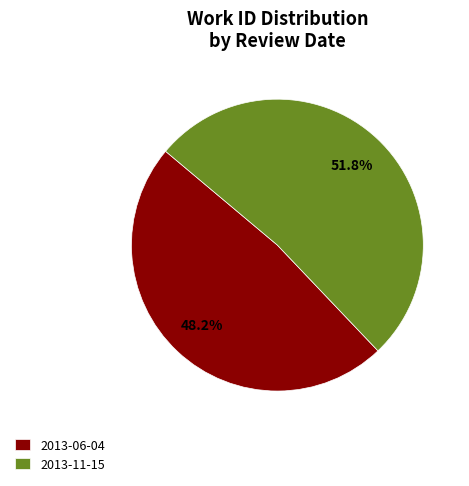

Rank the categories by value from lowest to highest.

2013-06-04, 2013-11-15